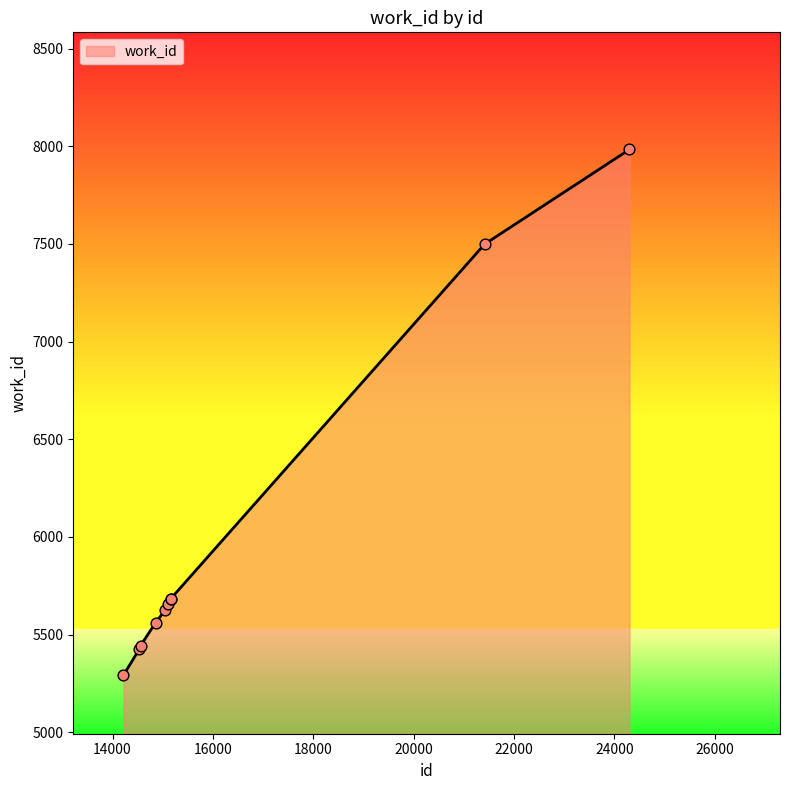

What is the maximum value shown in the chart?

7984